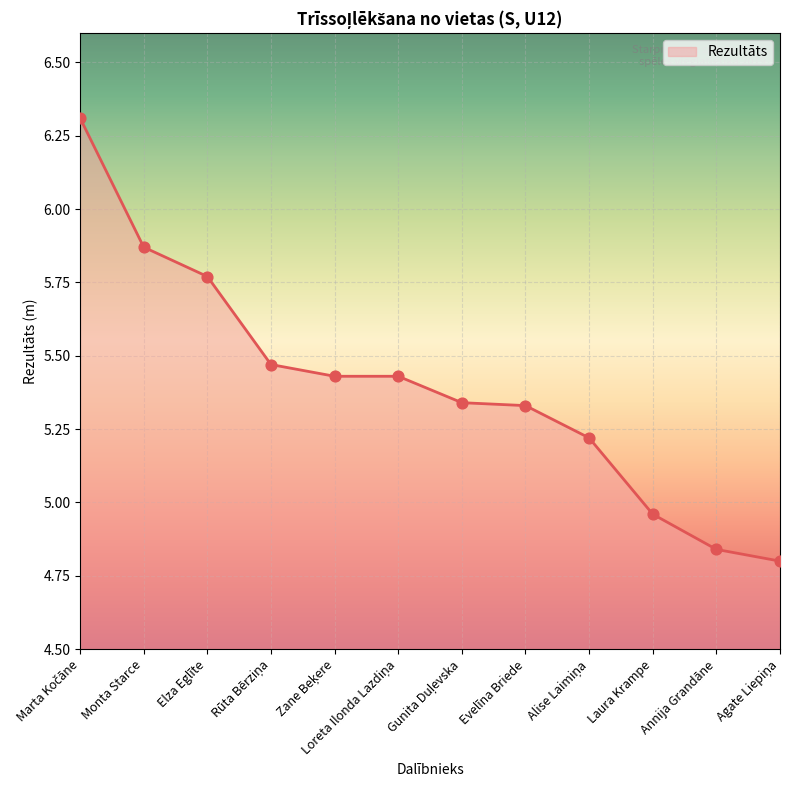

Between Elza Eglīte and Annija Grandāne, which is larger?

Elza Eglīte